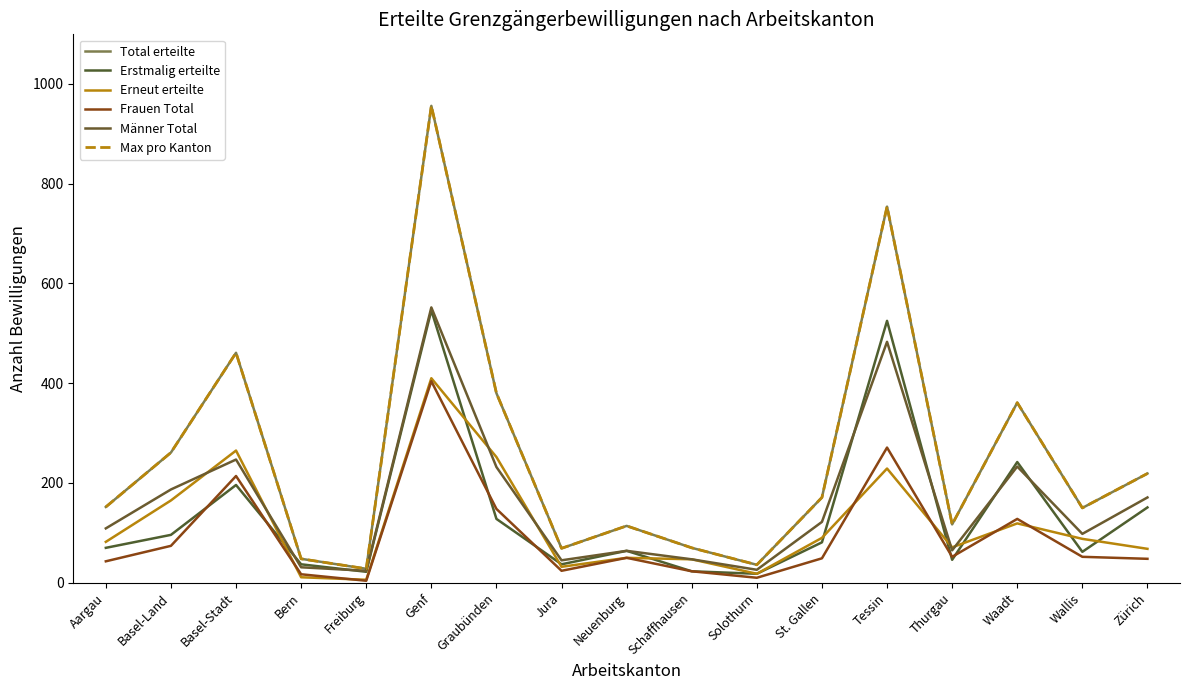

Is this an area chart (filled region under the line)?

No